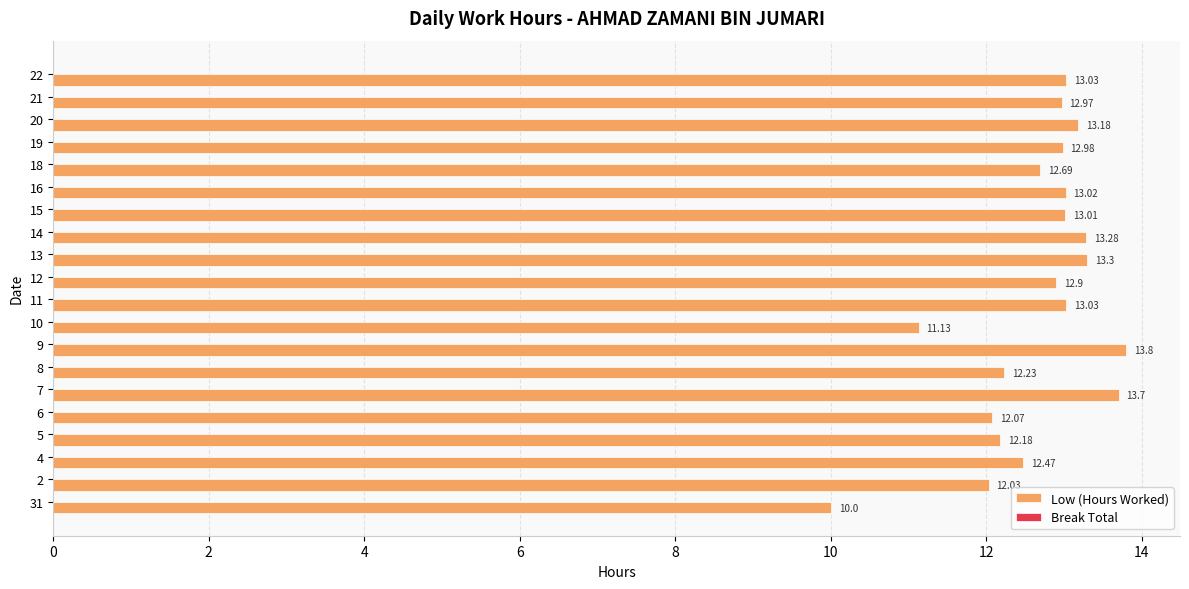

Which has a higher value, 19 or 4?

19